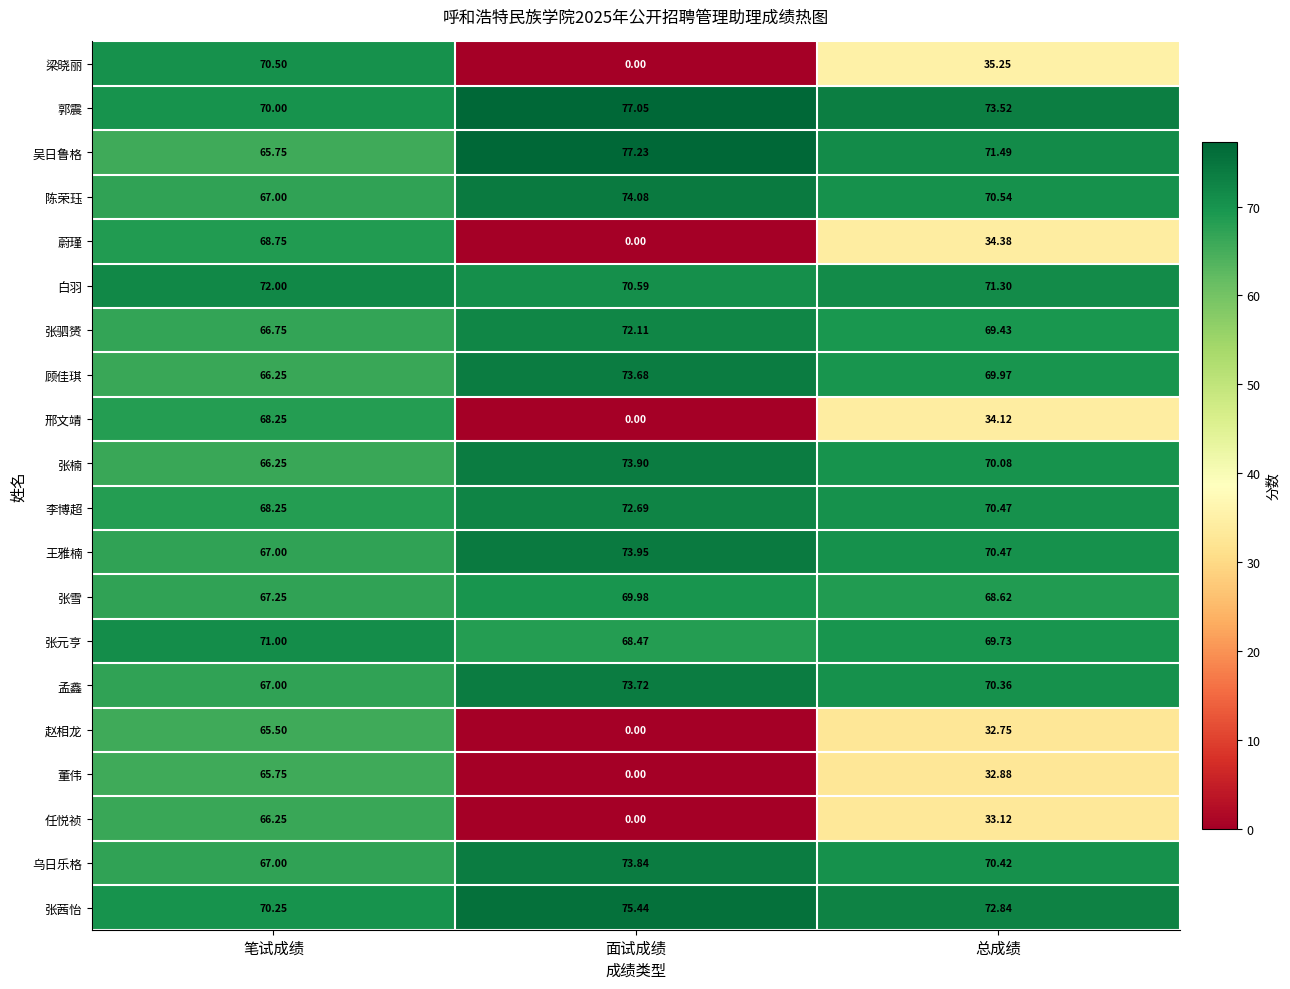

Which series has the largest range (max minus min)?

梁晓丽